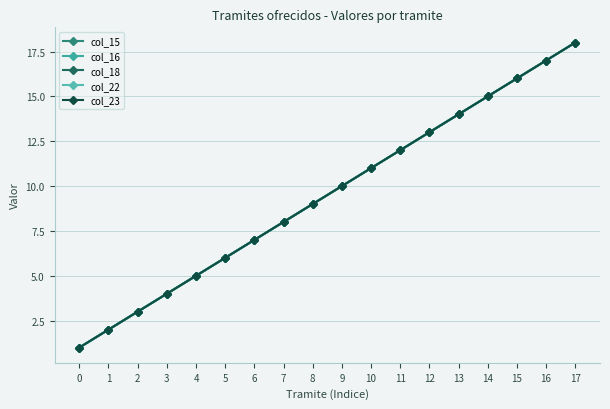

What is the value of the col_15 point at the 16th from the left?

16